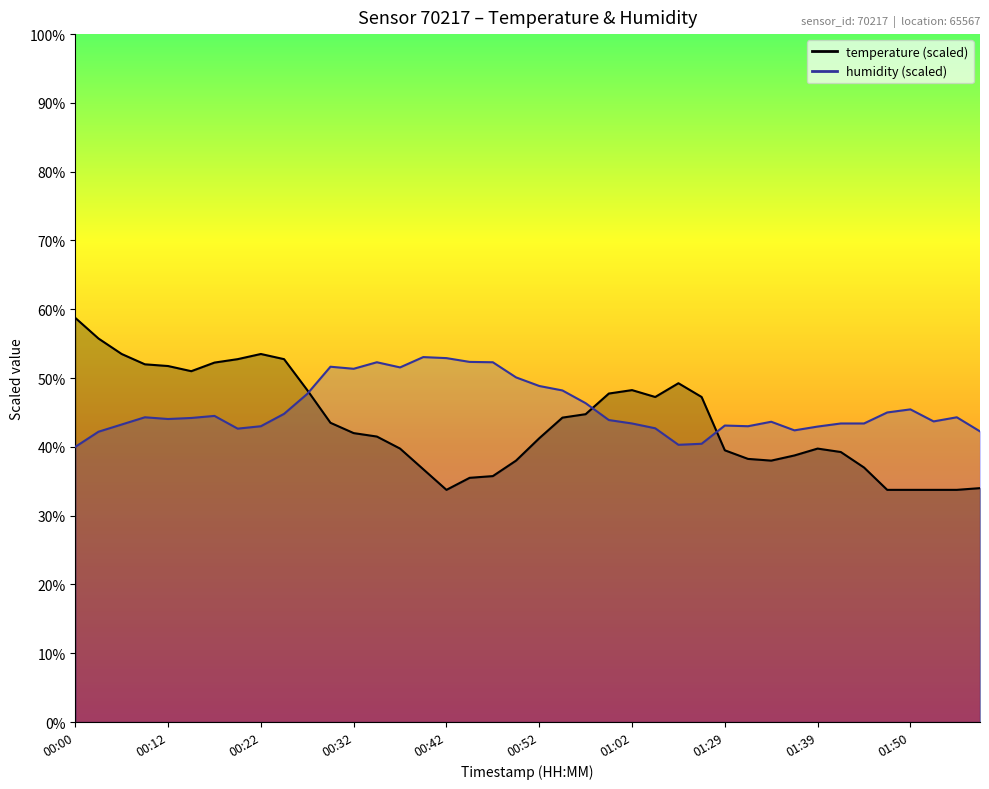

How many values in the temperature series are below 41?

18